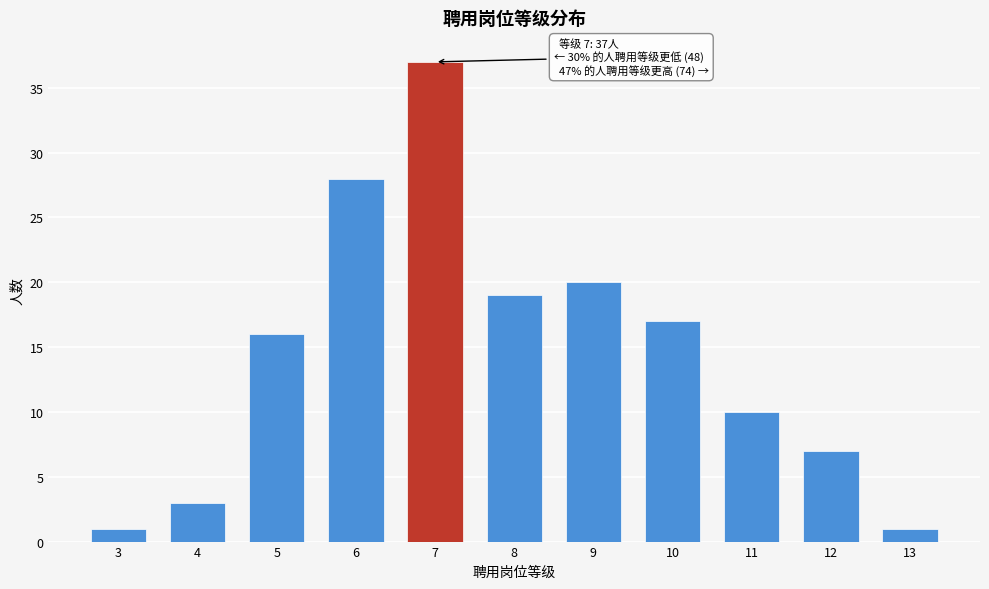

Reading left to right, list all the values displayed in this chart.

3=1	4=3	5=16	6=28	7=37	8=19	9=20	10=17	11=10	12=7	13=1